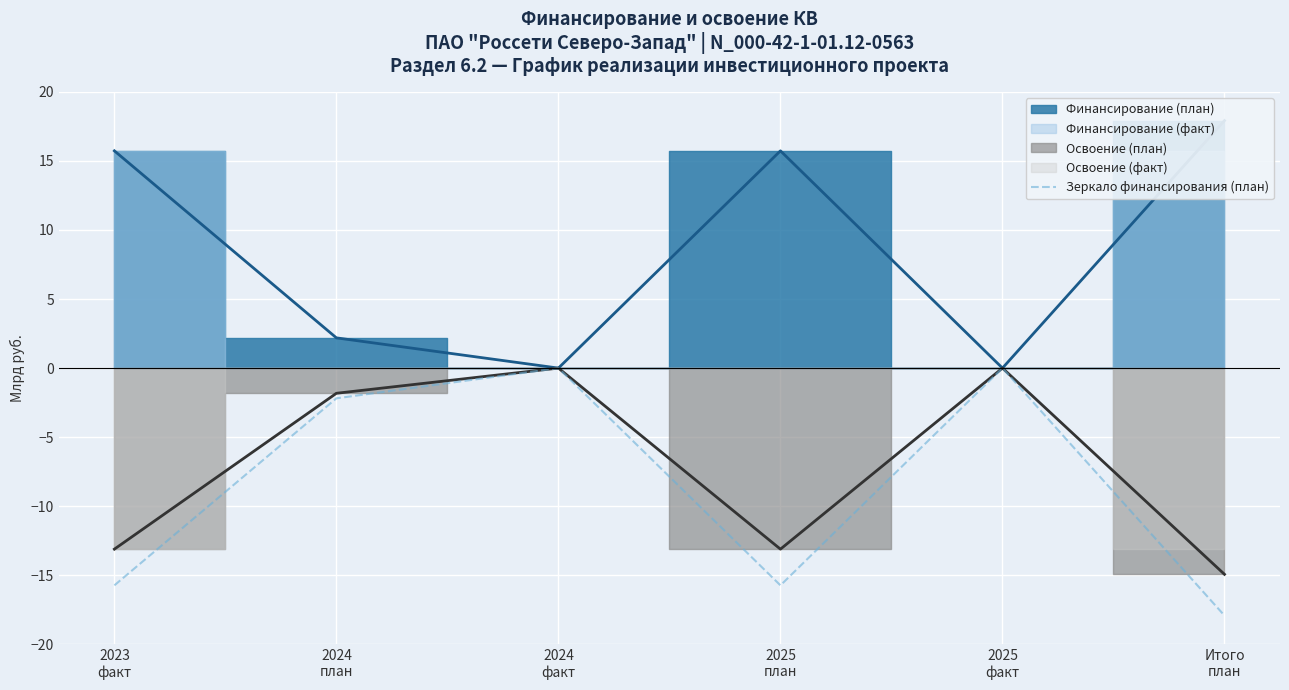

What is the label of the 2nd point from the right?

2025
факт